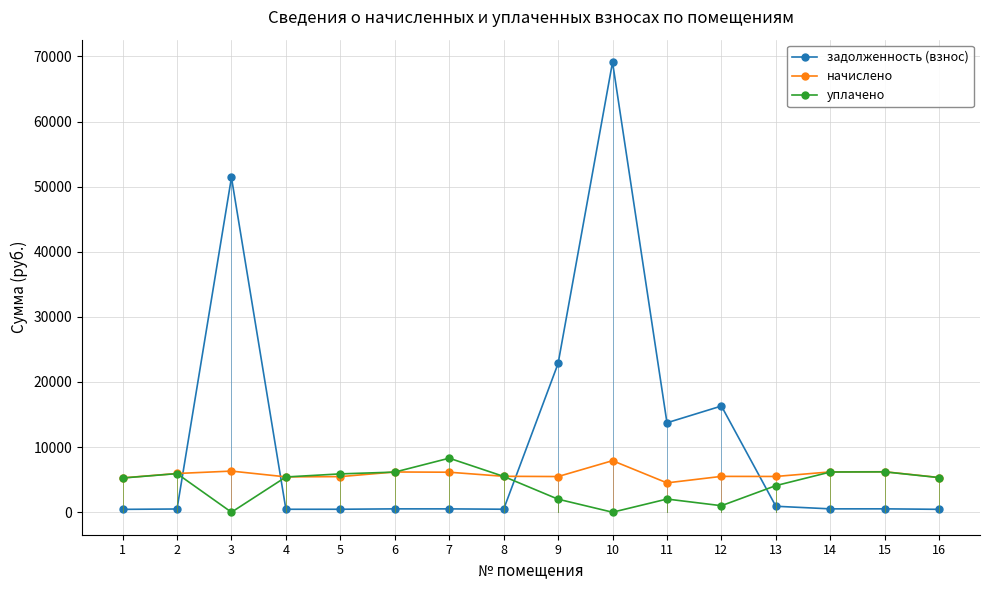

Which series has the largest total across all categories?

задолженность (взнос)